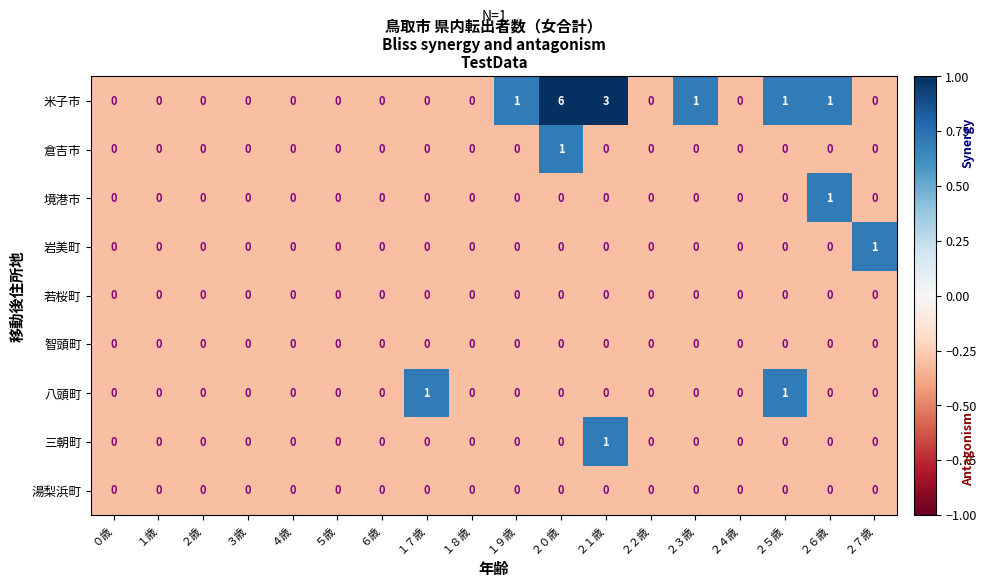

What is the greatest value displayed?

6